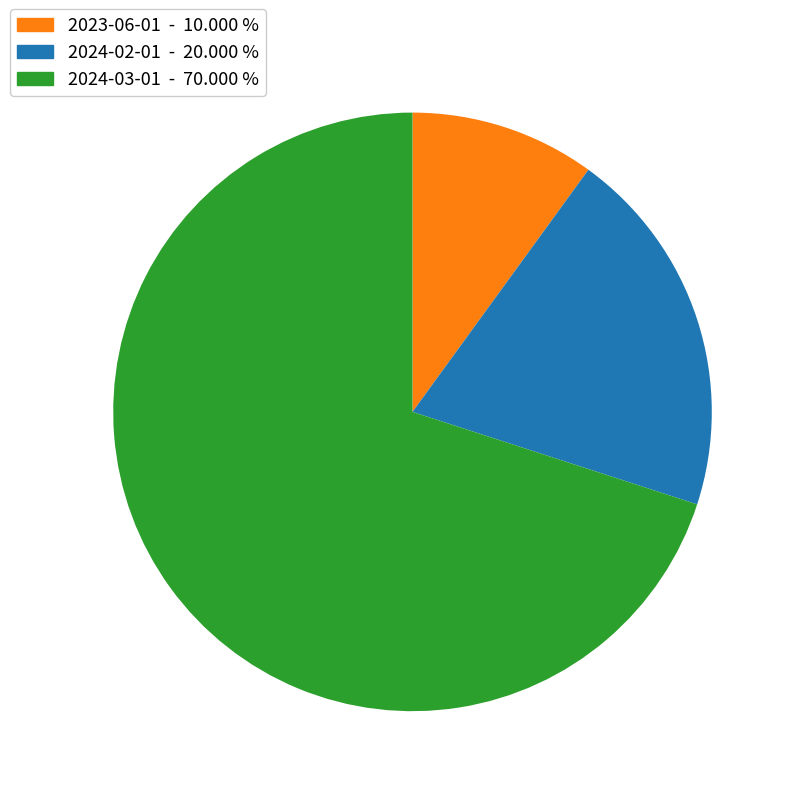

Is the sum of 2024-02-01 and 2023-06-01 greater than half?

No